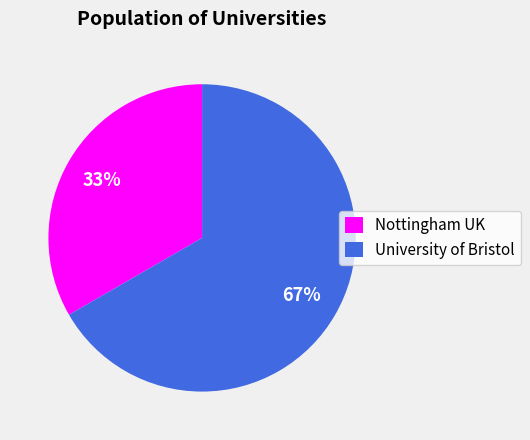

Rank the categories by value from highest to lowest.

University of Bristol, Nottingham UK